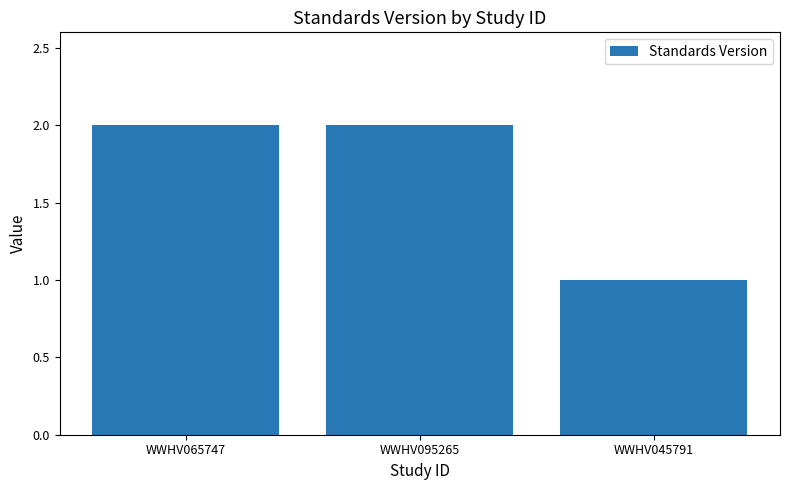

What is the label of the 1st bar from the right?

WWHV045791